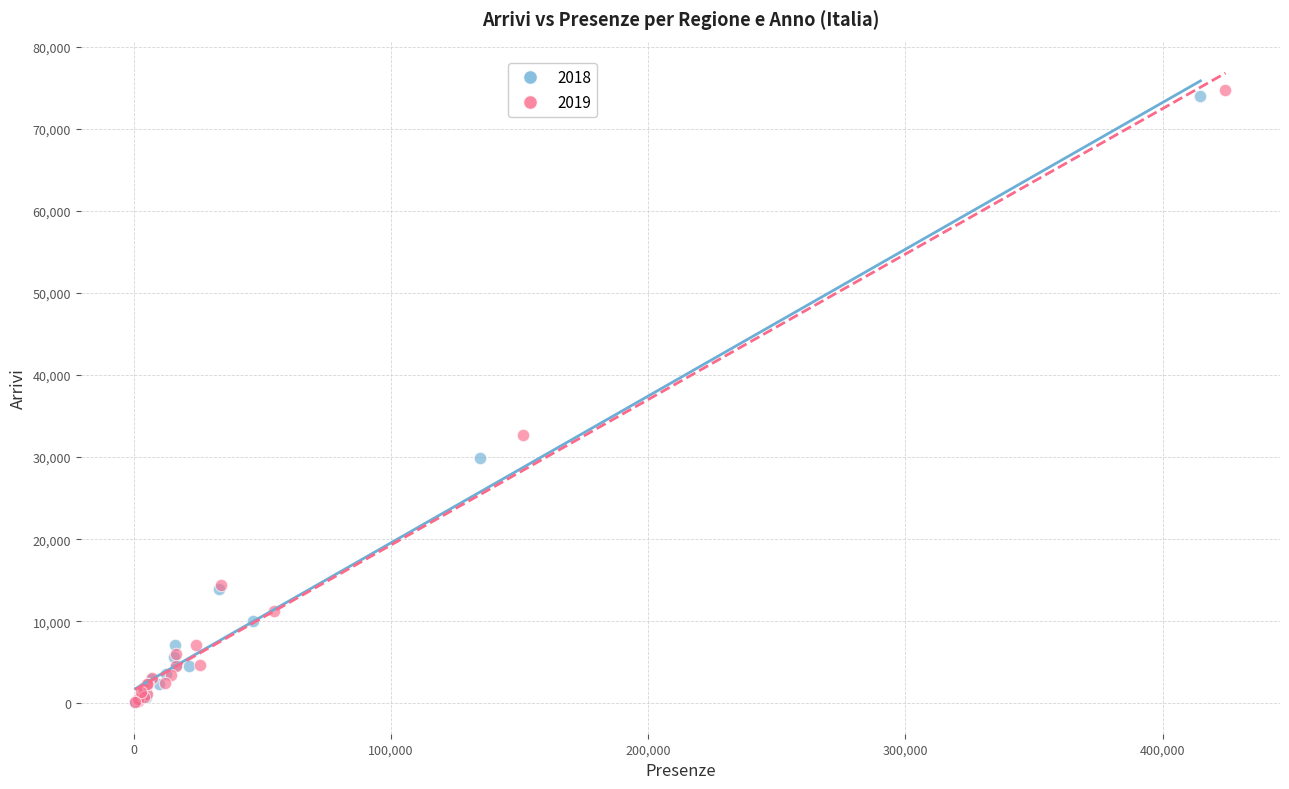

Which series has the largest Y range (max minus min)?

2019